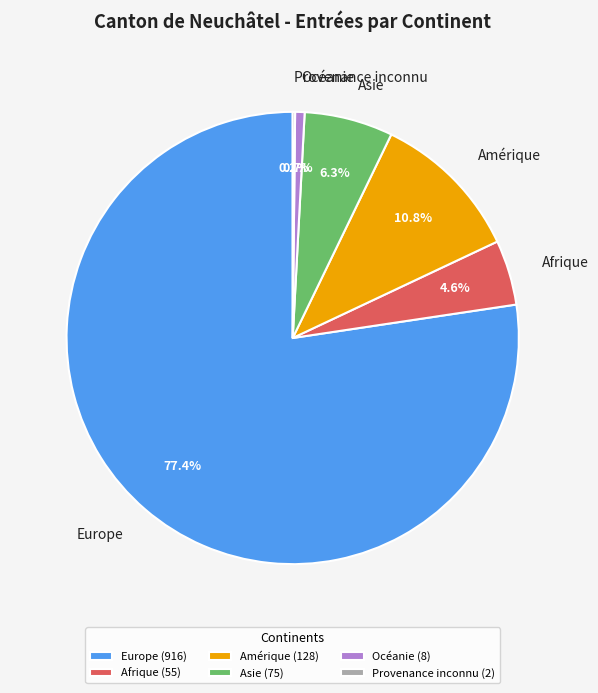

Which slice represents more than half of the pie?

Europe